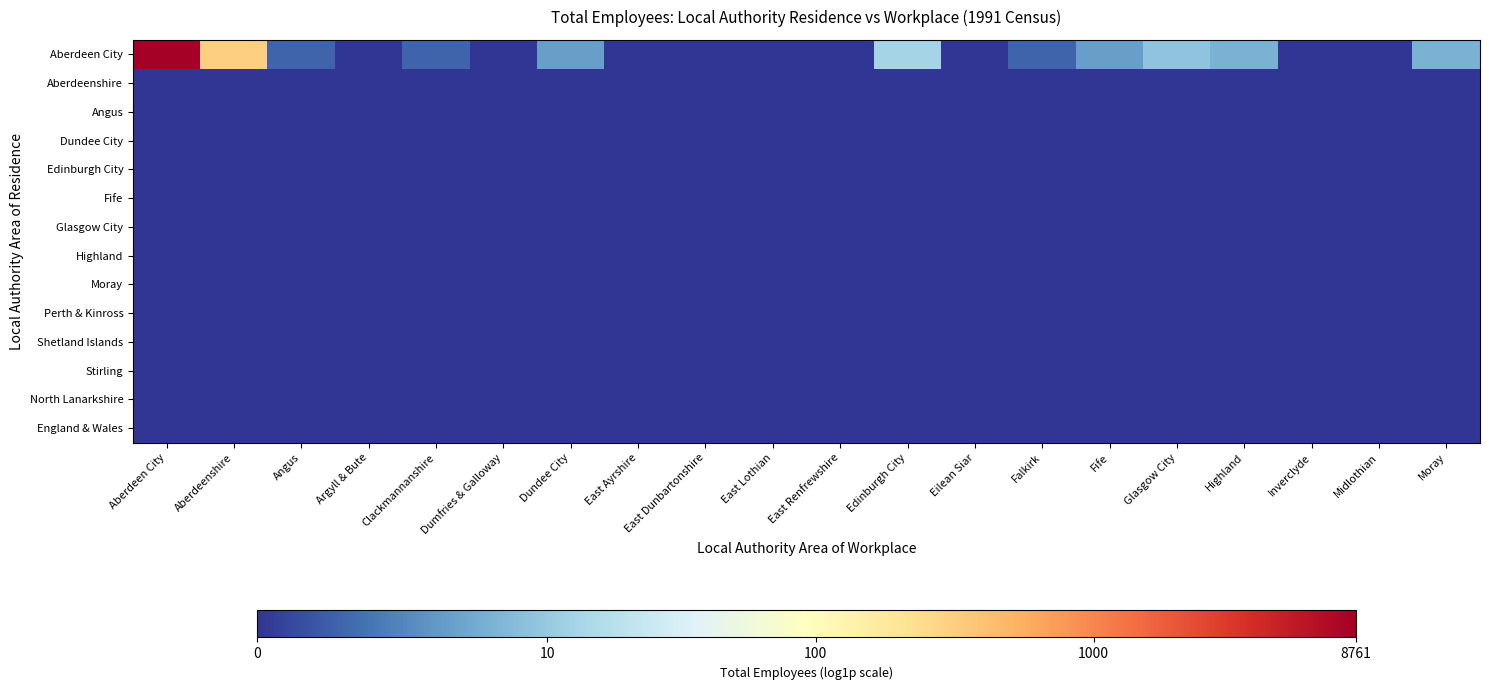

How many categories are shown in the chart?

20